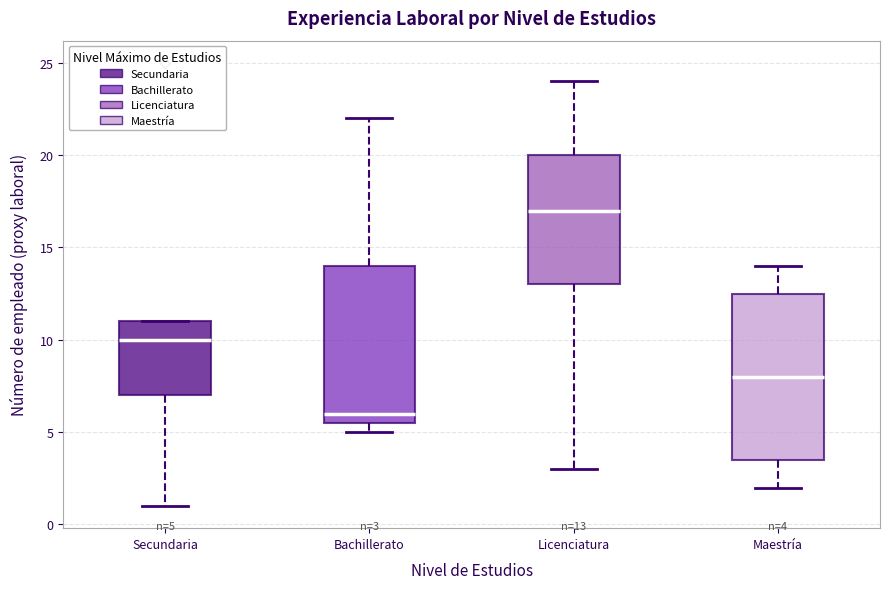

Which box's median line is the lowest?

Bachillerato